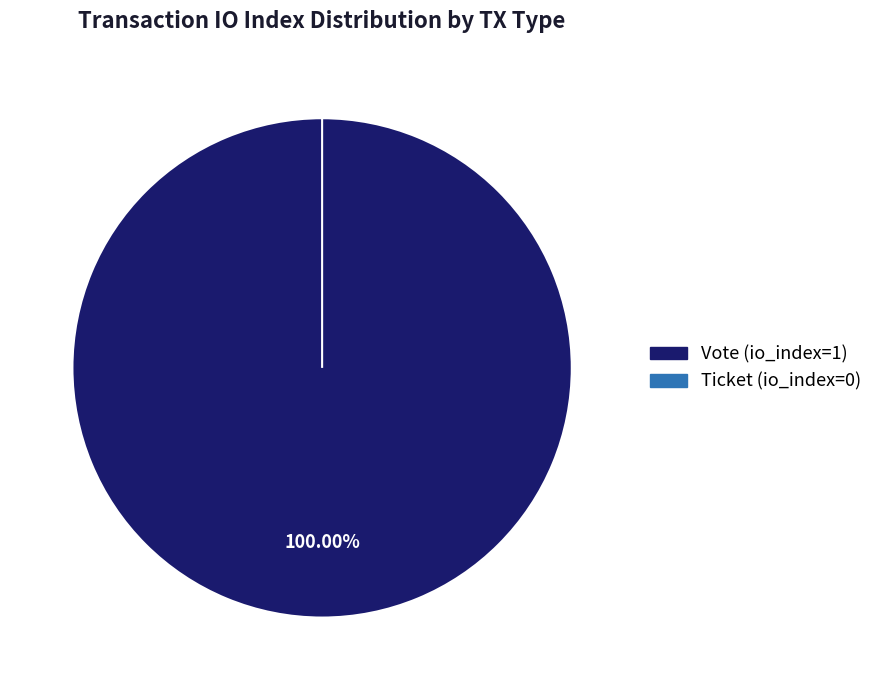

Which slice represents more than half of the pie?

Vote (io_index=1)